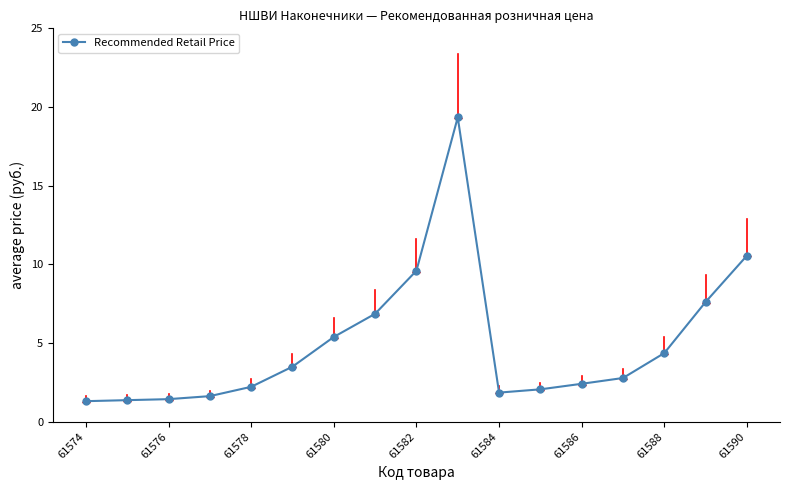

What is the sum of all values?

84.4